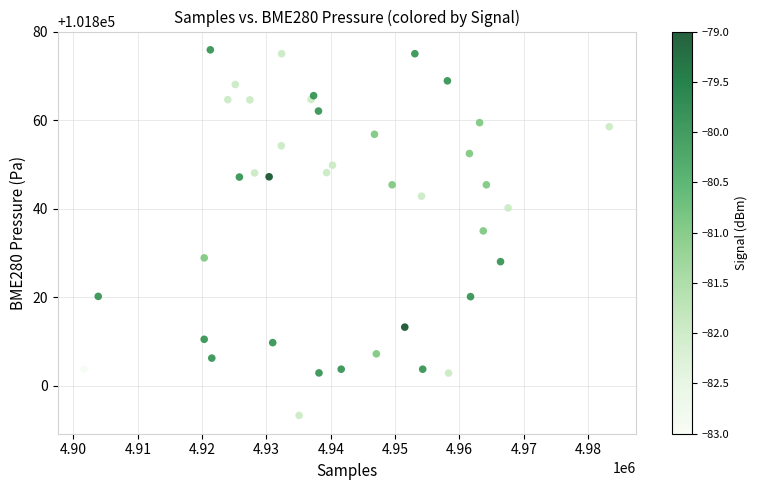

What Y value in the scatter plot is closest to 101834?

101835.0